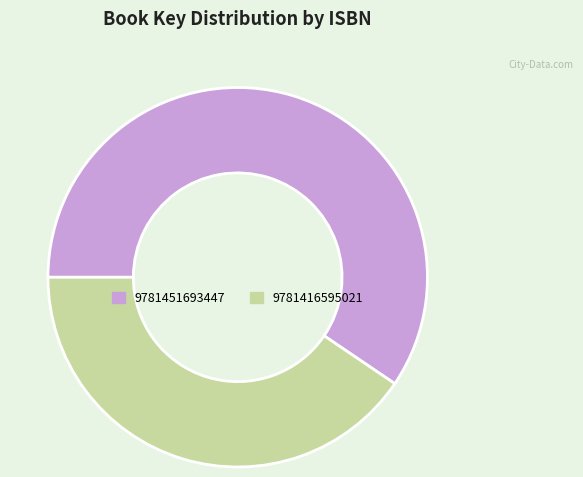

Count the number of slices in the pie.

2